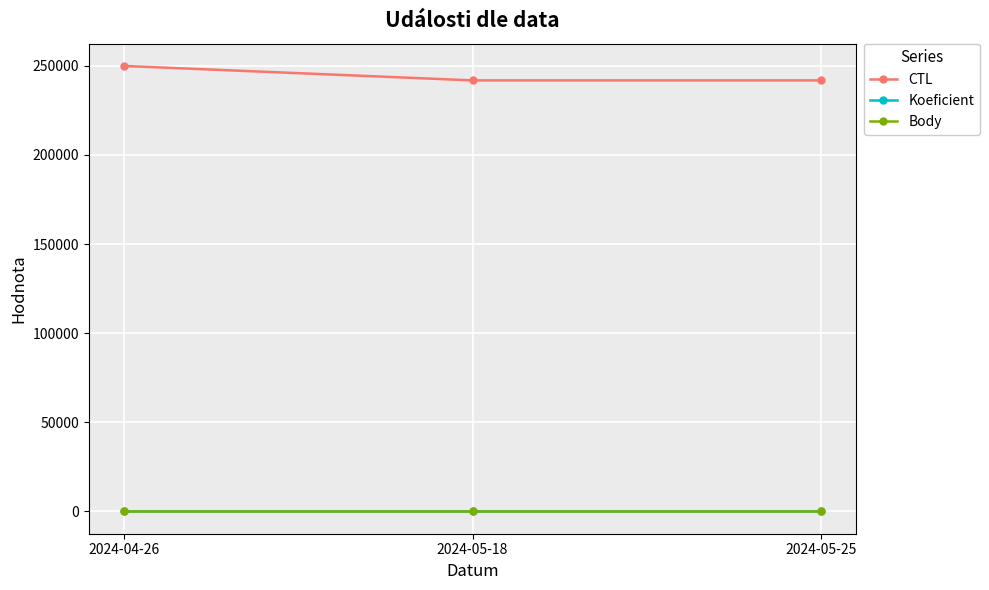

What is the sum of all Koeficient values?

15